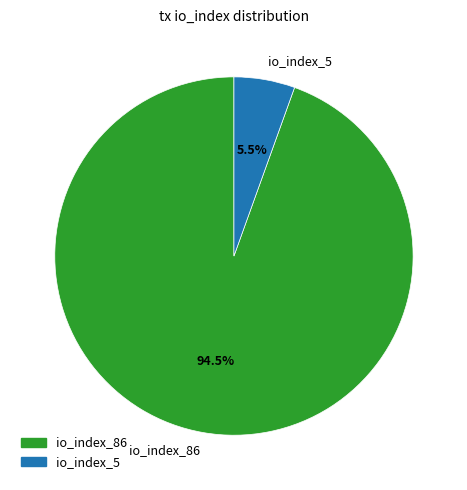

Is it true that io_index_86 is 86% of the pie?

False